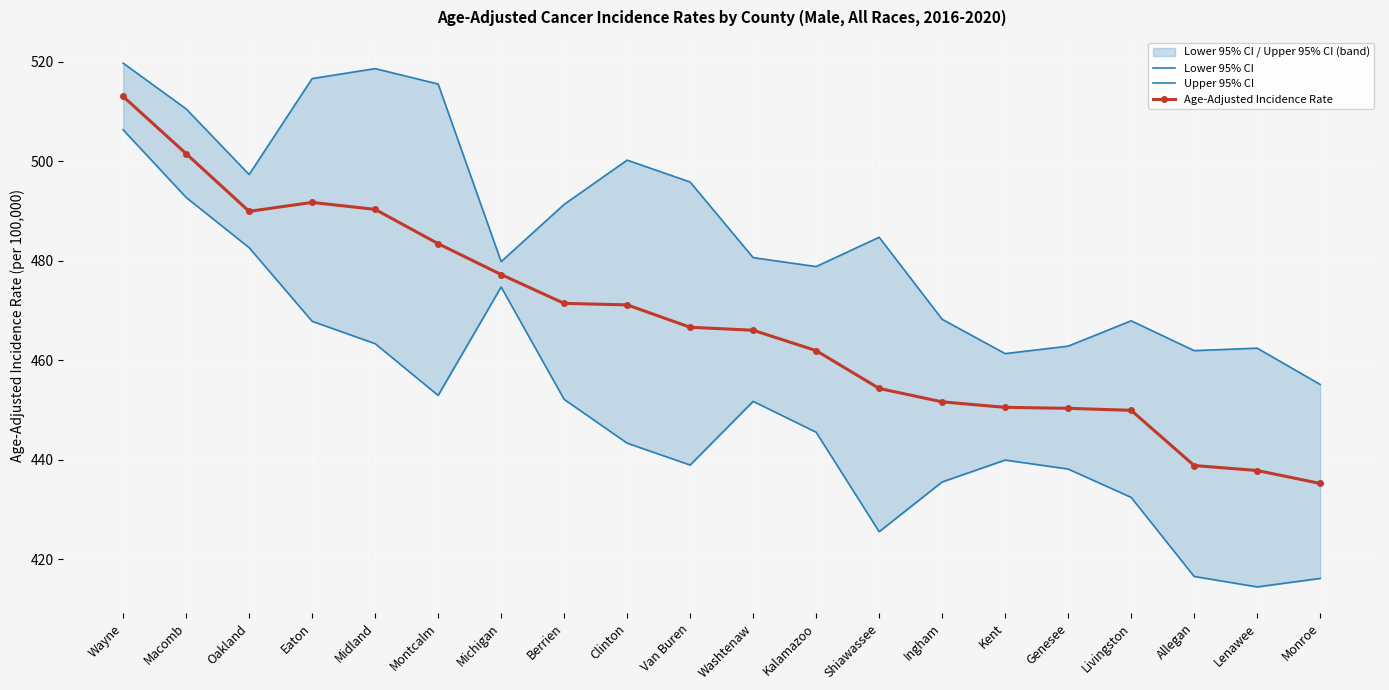

What is the total value across all series at Oakland?

1469.8